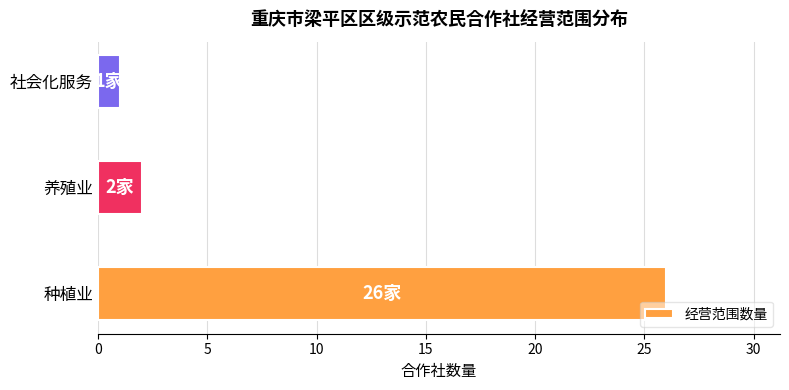

Rank the categories by value from lowest to highest.

社会化服务, 养殖业, 种植业